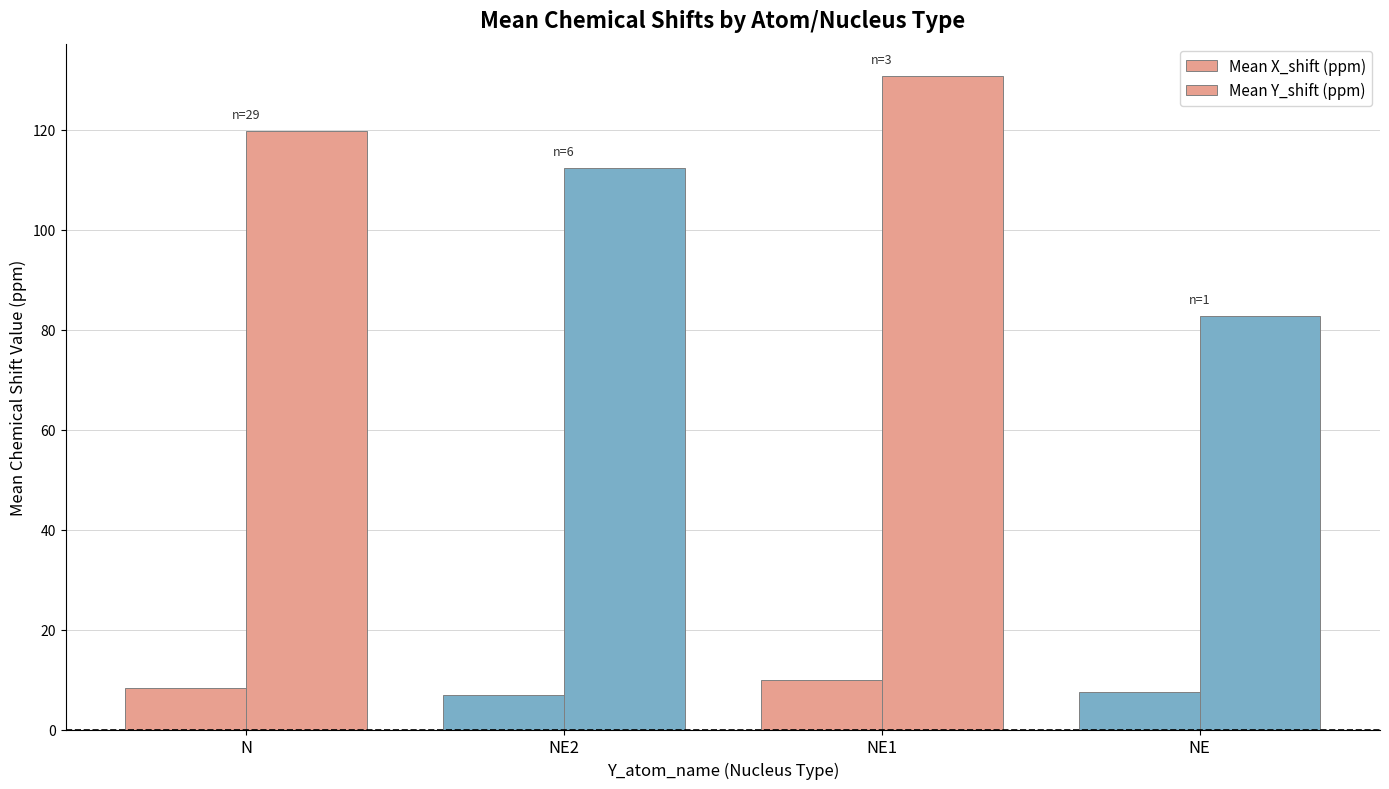

Which series has the widest spread of values?

Mean Y_shift (ppm)